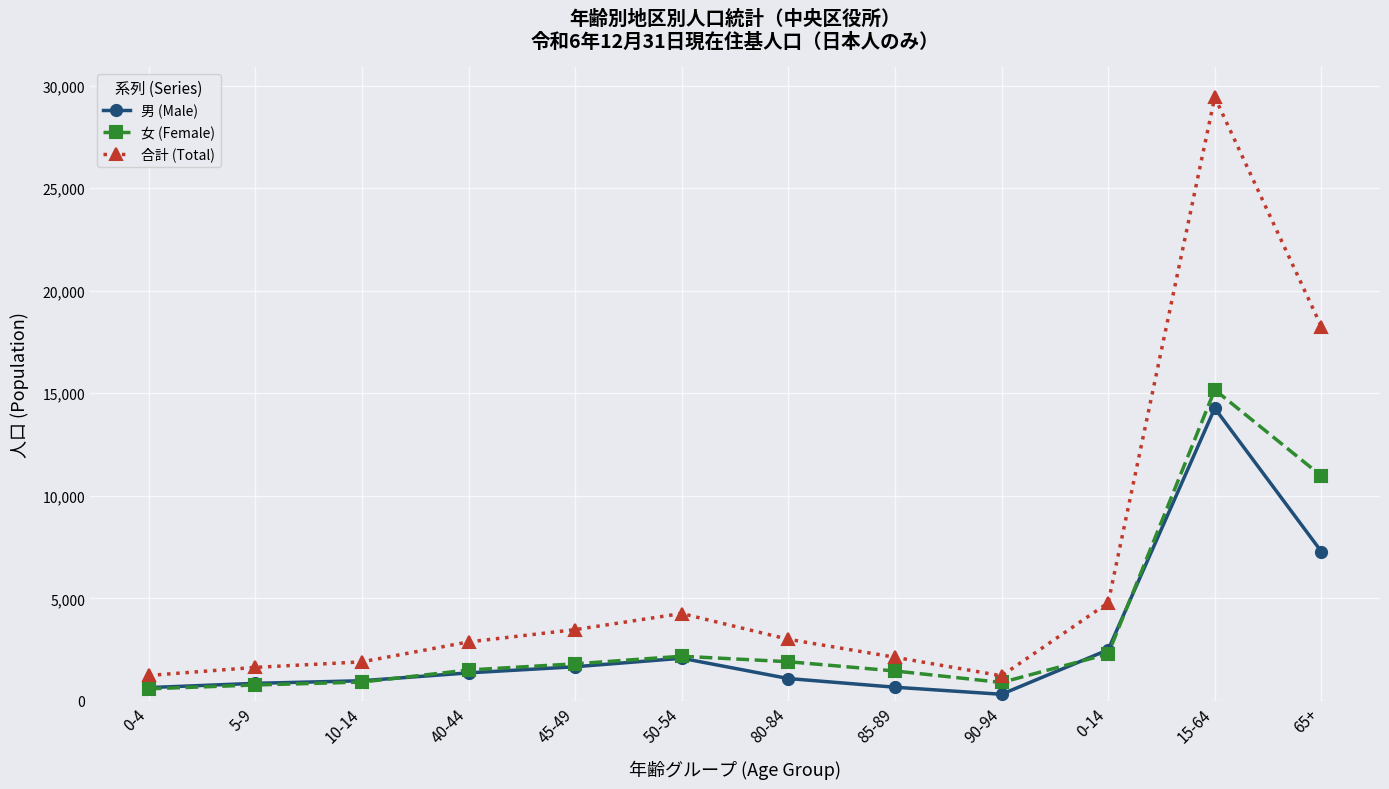

What is the spread (max minus min) of values at 45-49?

1810